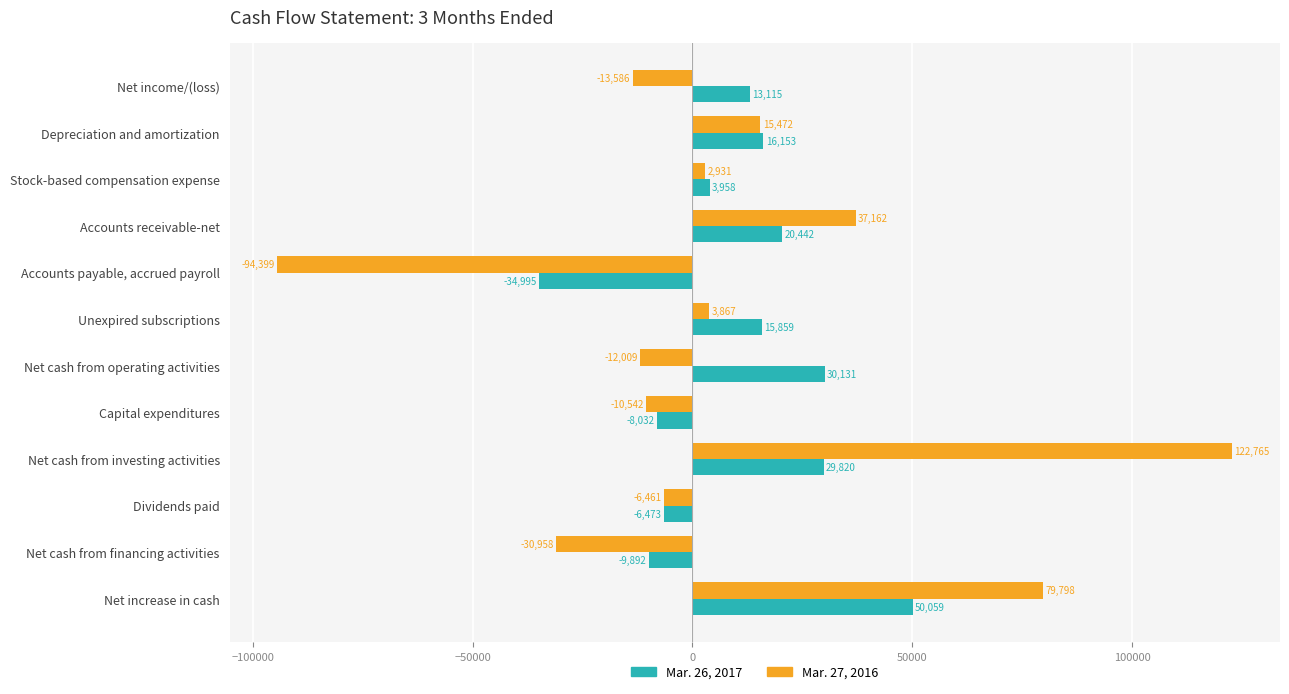

How many positive values does the Mar. 27, 2016 series have?

6